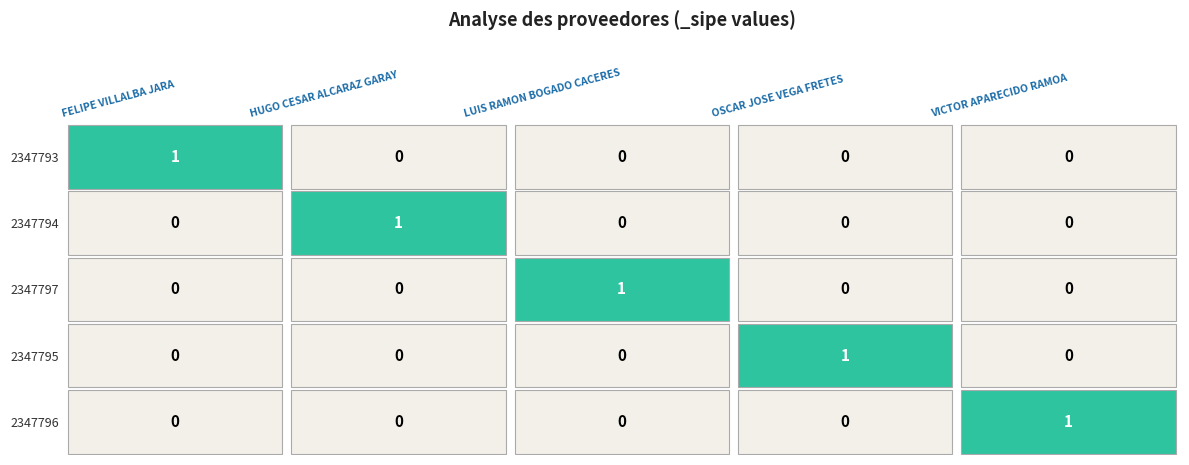

What is the difference between the highest and lowest values at FELIPE VILLALBA JARA?

1